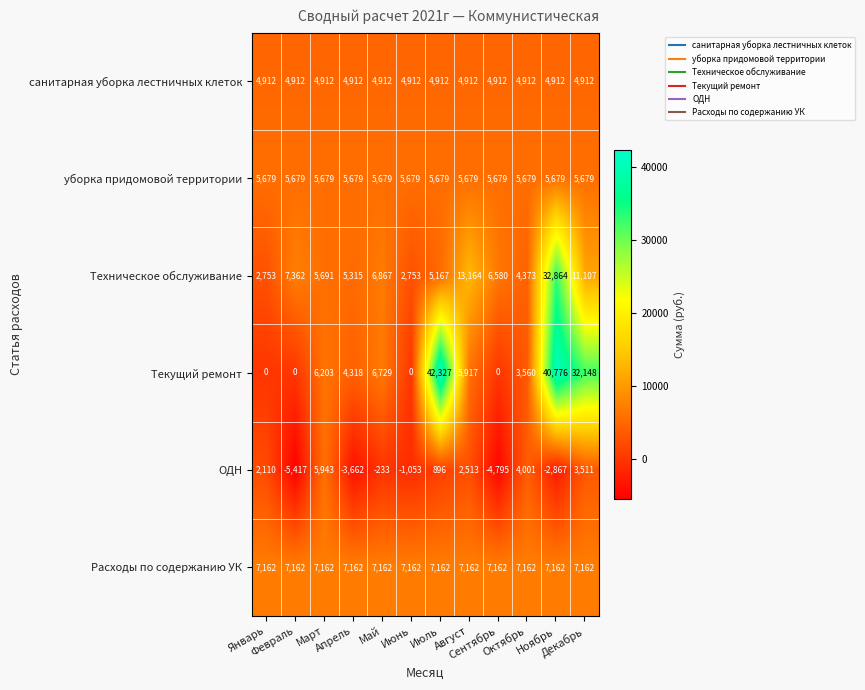

List the series in order of their peak value, highest first.

Текущий ремонт, Техническое обслуживание, Расходы по содержанию УК, ОДН, уборка придомовой территории, санитарная уборка лестничных клеток